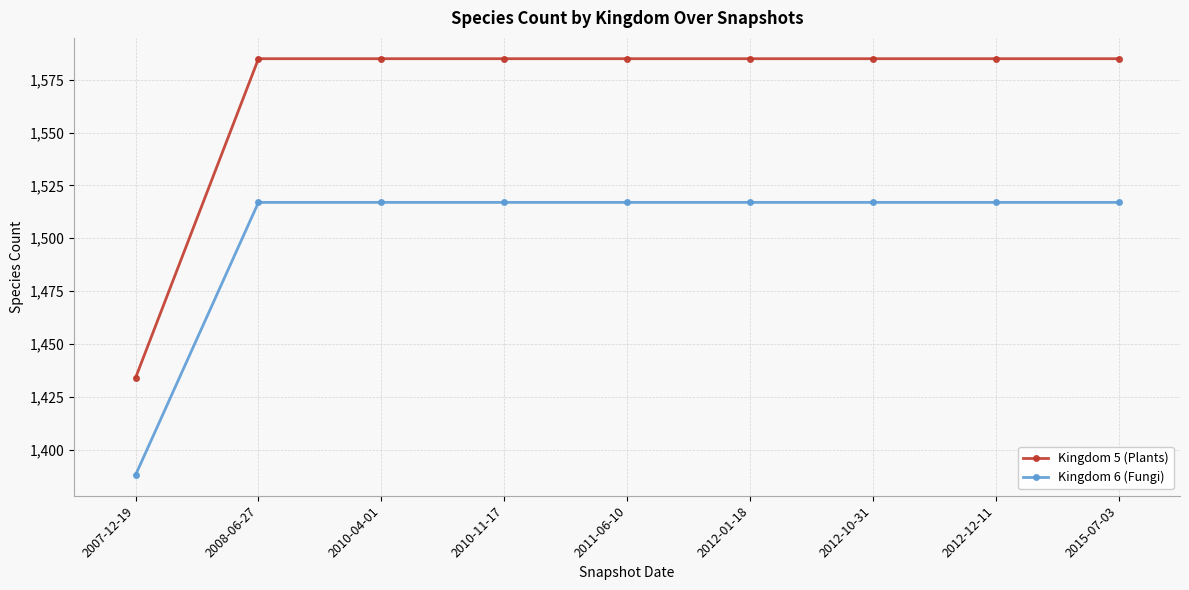

Which series has the largest range (max minus min)?

Kingdom 5 (Plants)